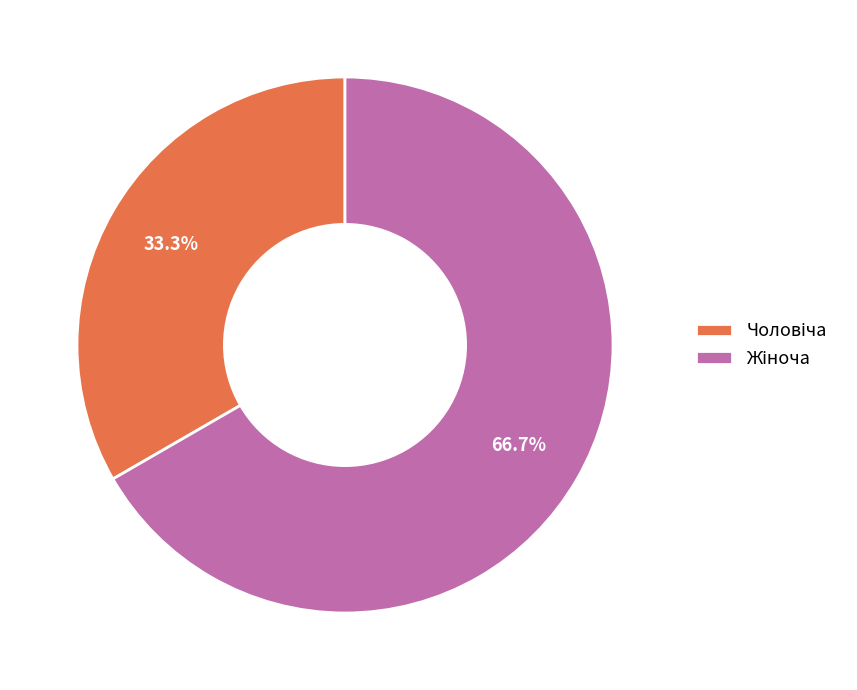

Does any single category account for the majority?

Yes